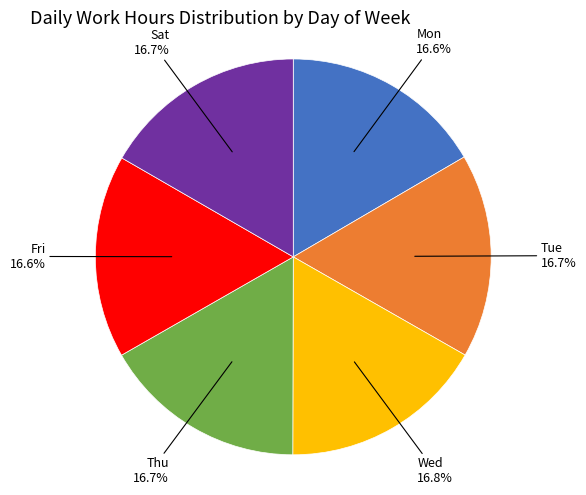

Is there a majority slice in this chart?

No